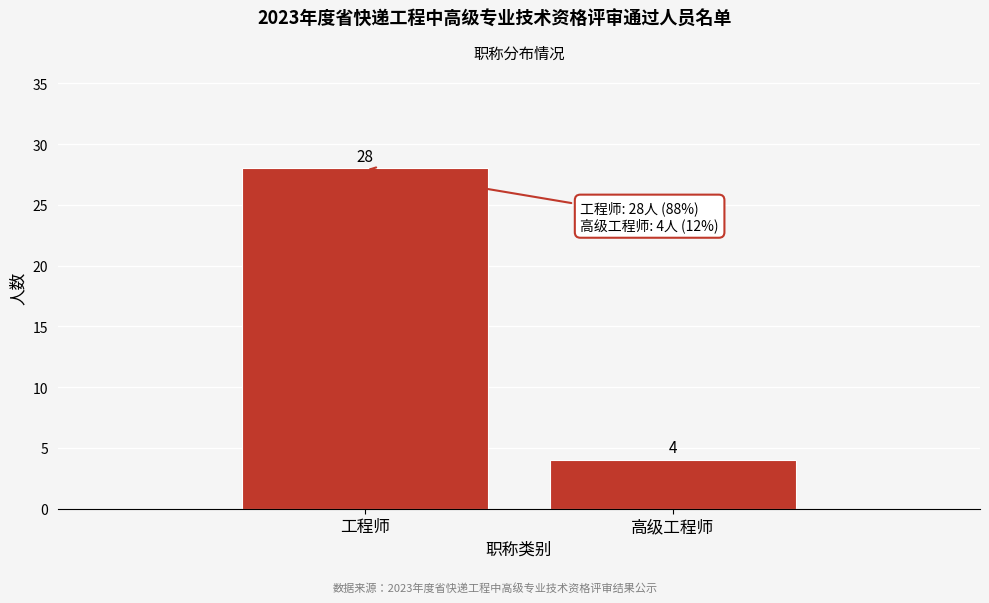

Reading left to right, transcribe all the data shown in this chart.

28	4